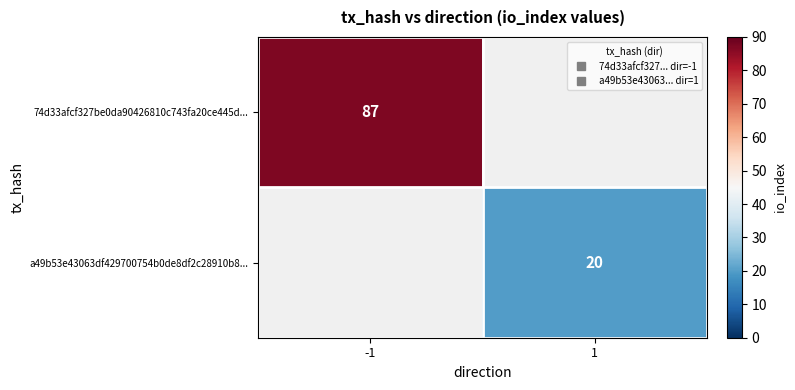

At how many categories does at least one series exceed 43?

1